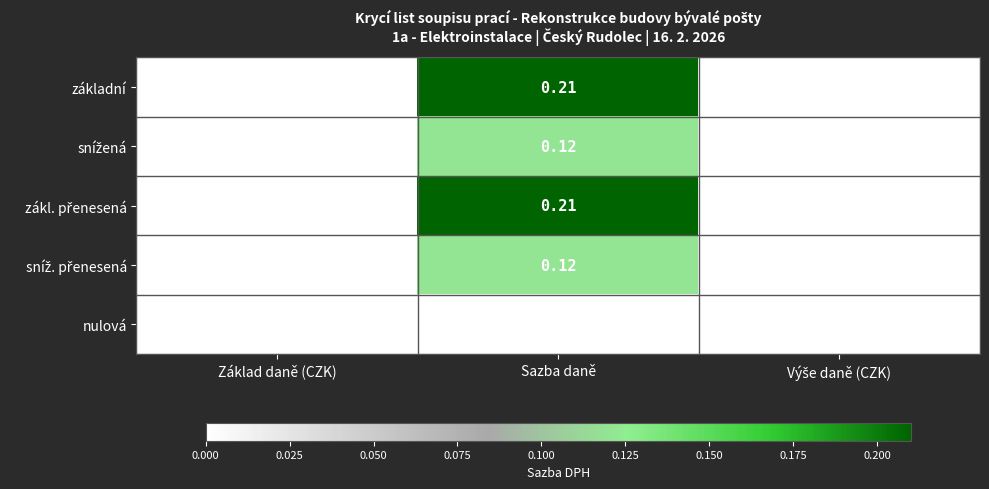

At which category is the sum across all series the highest?

Sazba daně